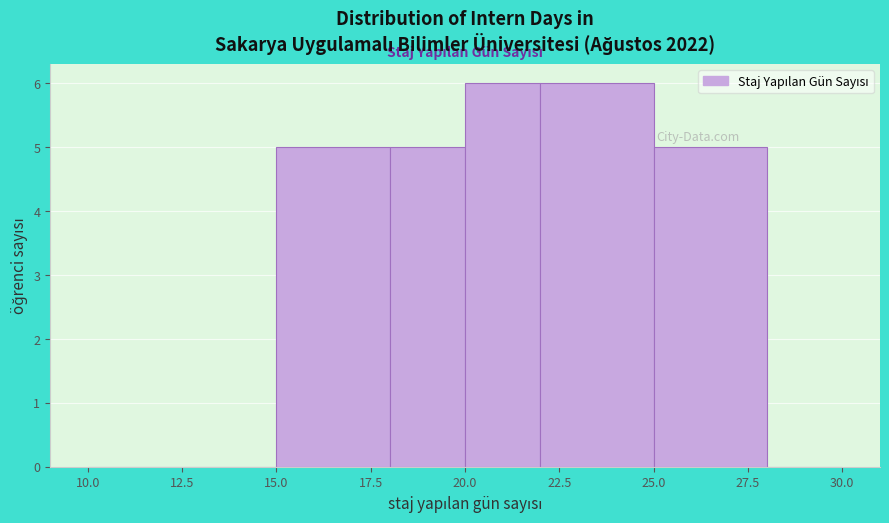

Reading left to right, list every bar in this chart as the range it spans on the x-axis followed by its height. The values are not printed on the chart, so give them approximately, as read against the axis.

10 to 15: 0
15 to 18: 5
18 to 20: 5
20 to 22: 6
22 to 25: 6
25 to 28: 5
28 to 30: 0